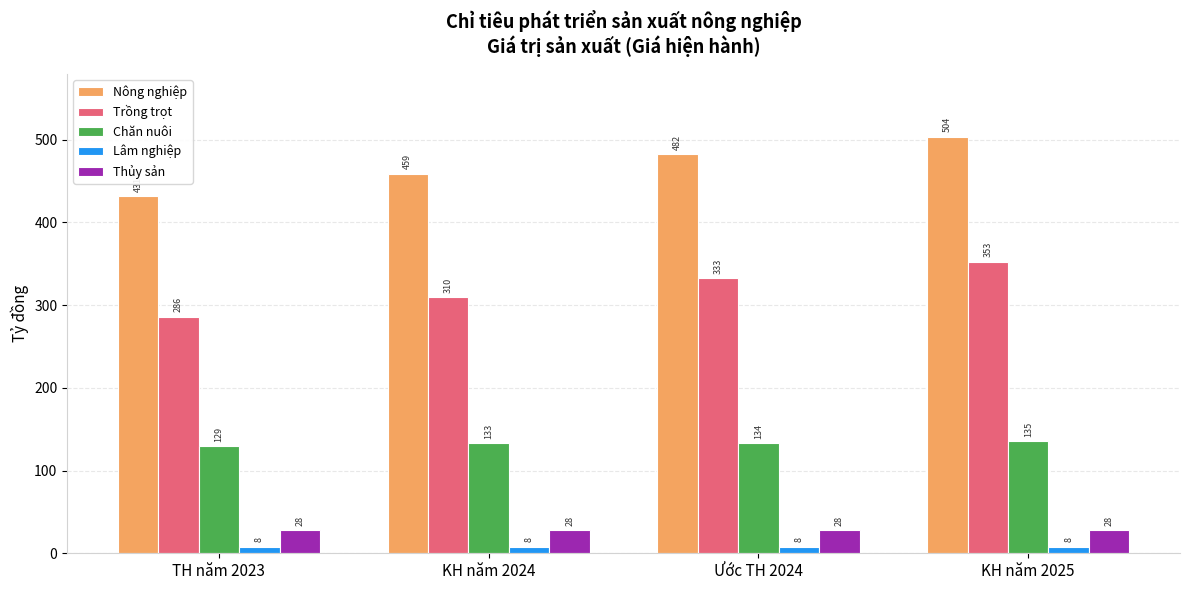

At which category is the sum across all series the highest?

KH năm 2025